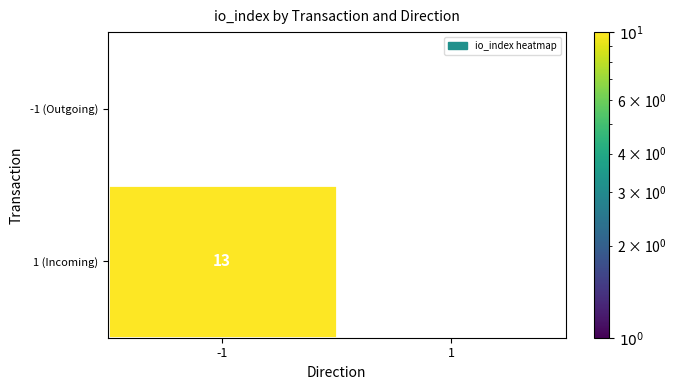

Is it true that 1 (Incoming) equals 13 at -1?

True